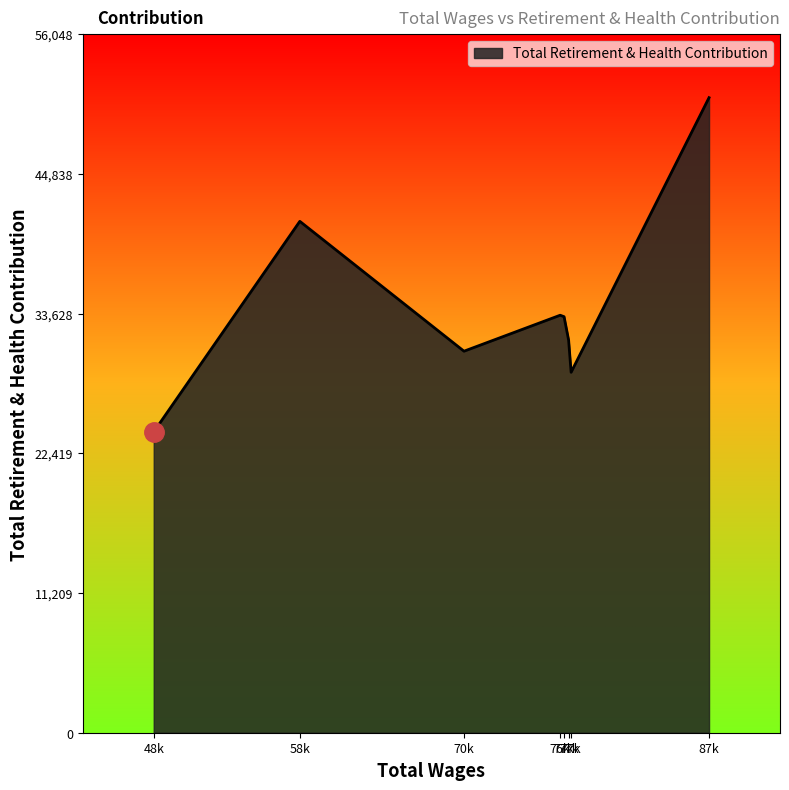

Count the number of data series in this chart.

1